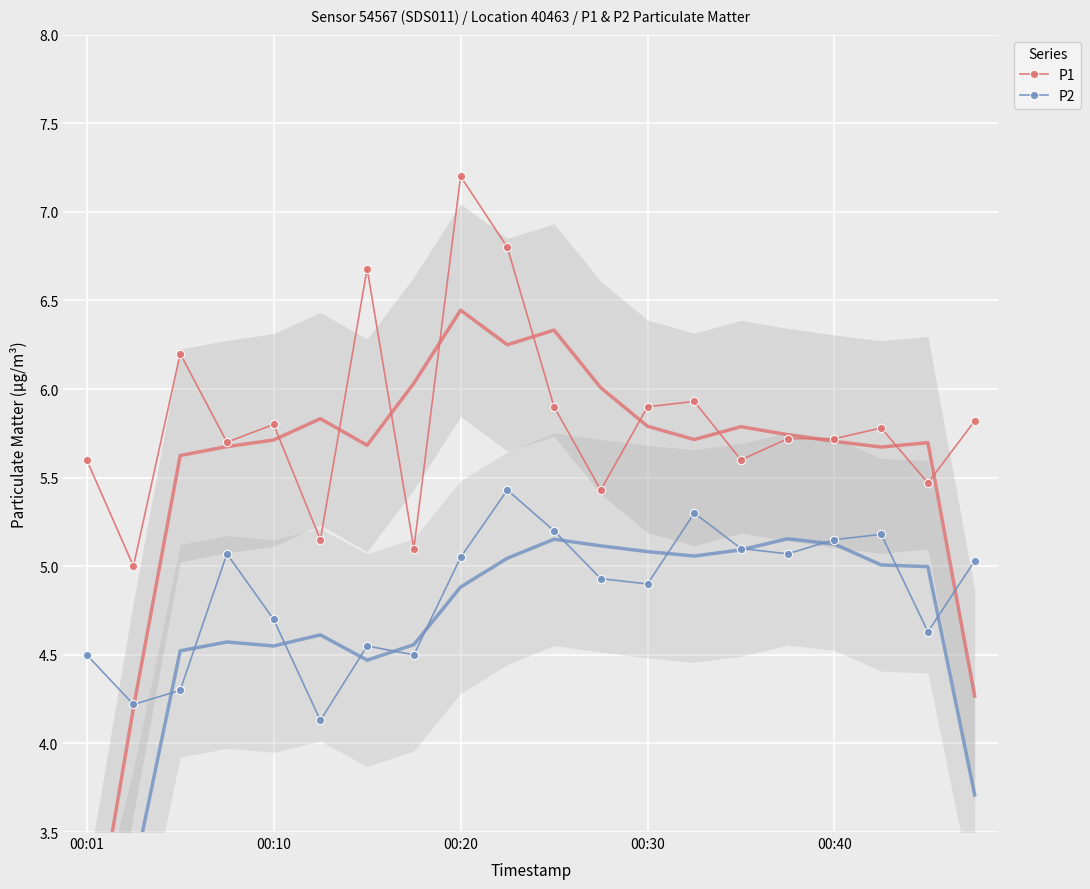

What is the sum of all P2 values?

96.9